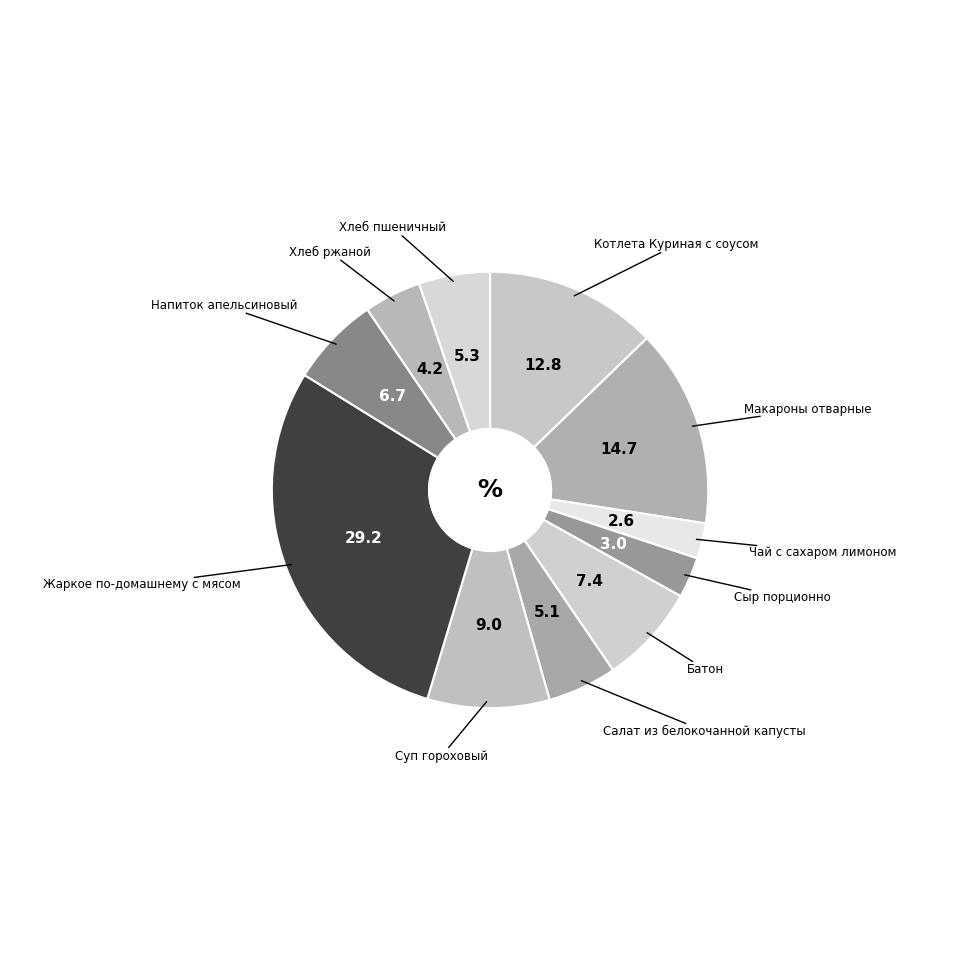

Is there a majority slice in this chart?

No